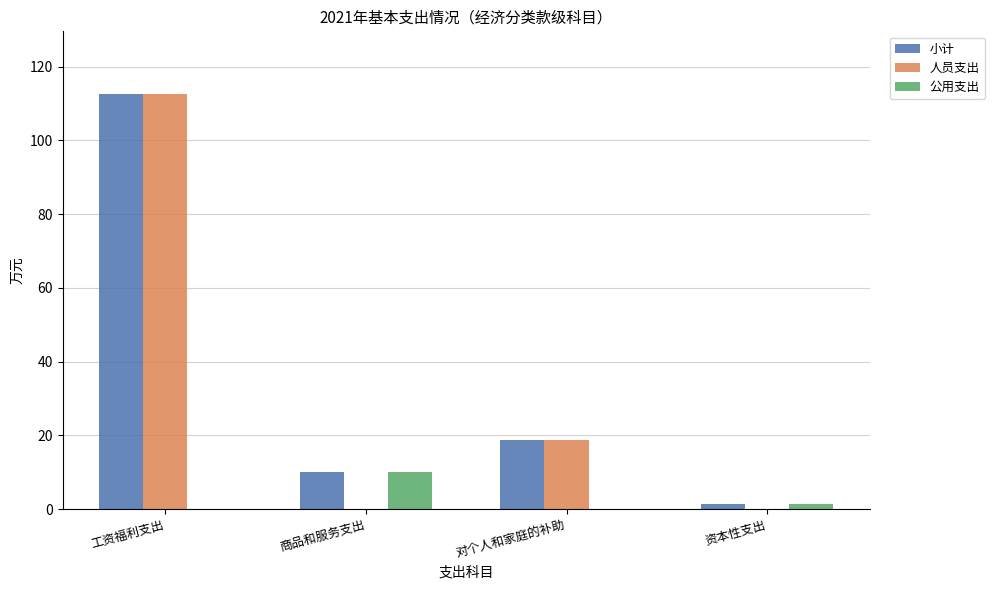

Reading left to right, what are all the values shown in this chart?

小计: 112.7	10.0	18.9	1.5
人员支出: 112.7	0.0	18.9	0.0
公用支出: 0.0	10.0	0.0	1.5